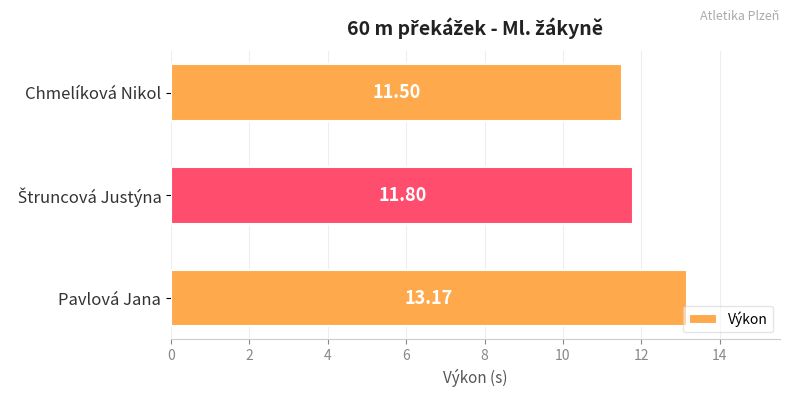

What is the sum of all values?

36.5